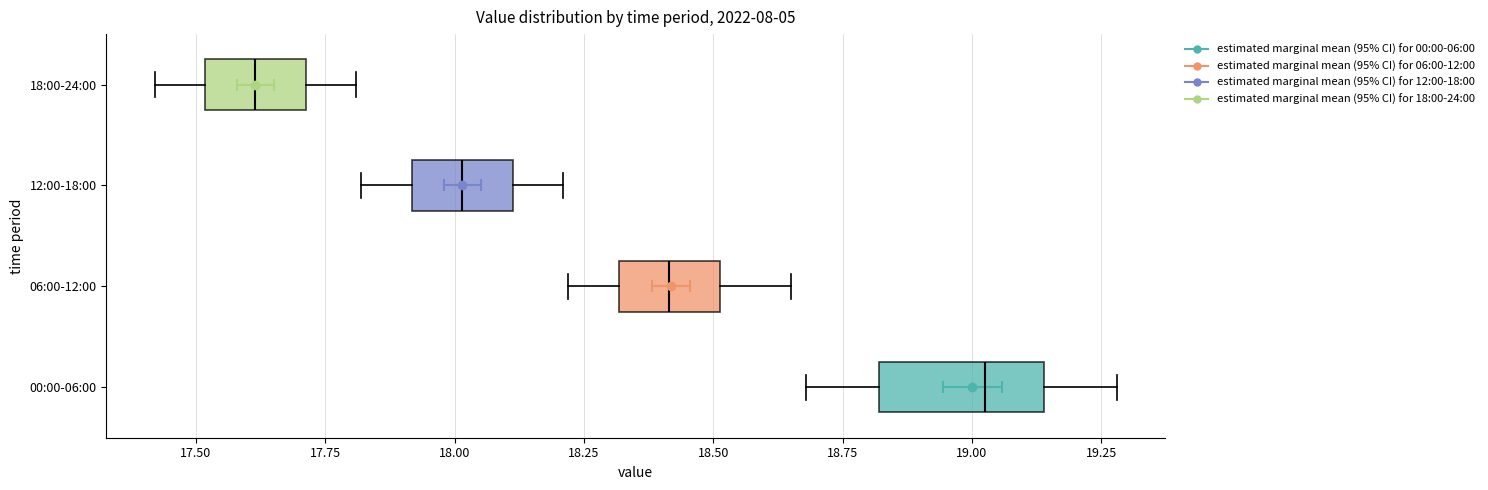

Reading bottom to top, transcribe this box plot: for each box, give where its median line is, the range the box spans, and where its two whiskers end, as read against the x-axis. The values are not printed on the chart, so give them approximately, as read against the axis.

00:00-06:00: median 19.05, box 18.80 to 19.15, whiskers 18.70 to 19.30
06:00-12:00: median 18.40, box 18.30 to 18.50, whiskers 18.20 to 18.65
12:00-18:00: median 18.00, box 17.90 to 18.10, whiskers 17.80 to 18.20
18:00-24:00: median 17.60, box 17.50 to 17.70, whiskers 17.40 to 17.80